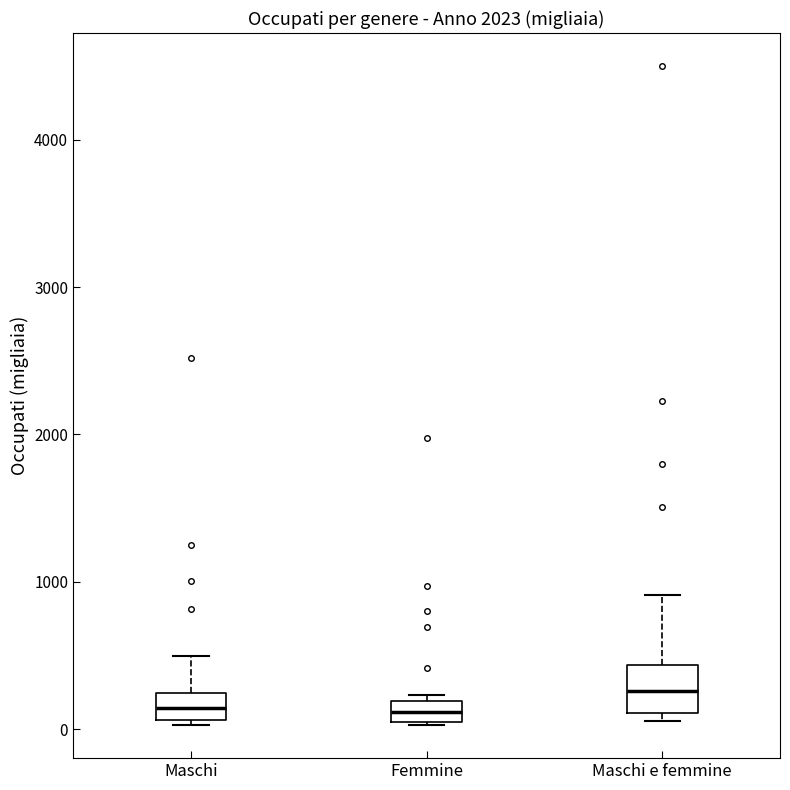

Which box has the highest median line?

Maschi e femmine